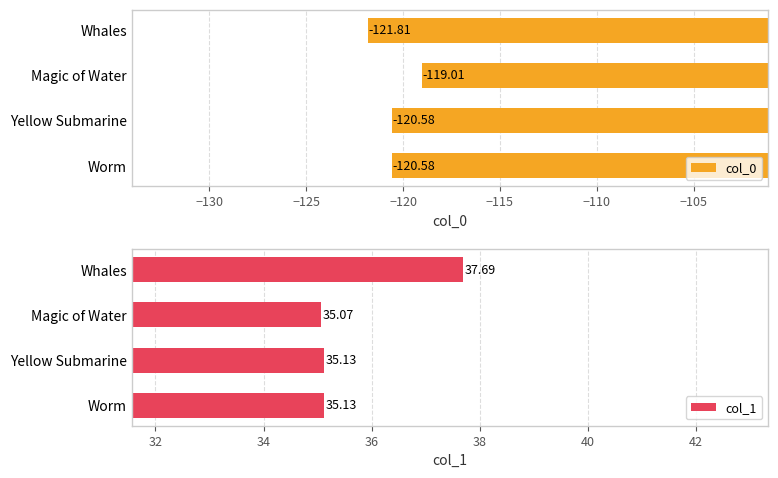

How many bars are there in total?

8